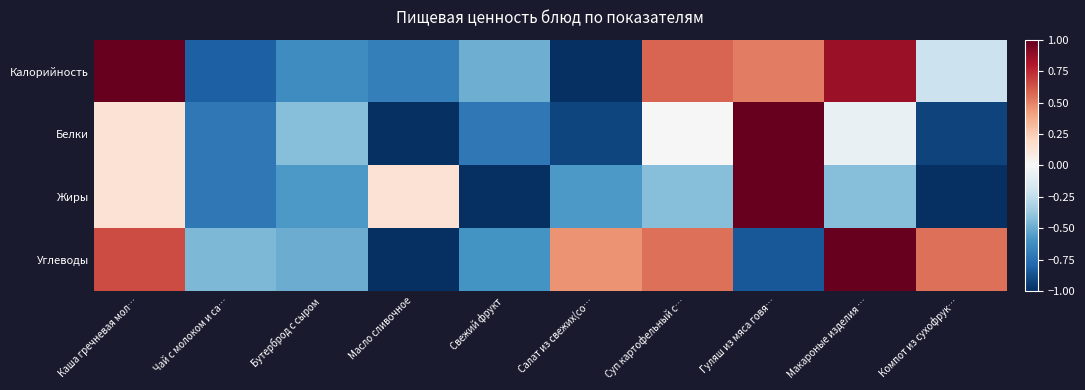

How many data points does each series have?

10